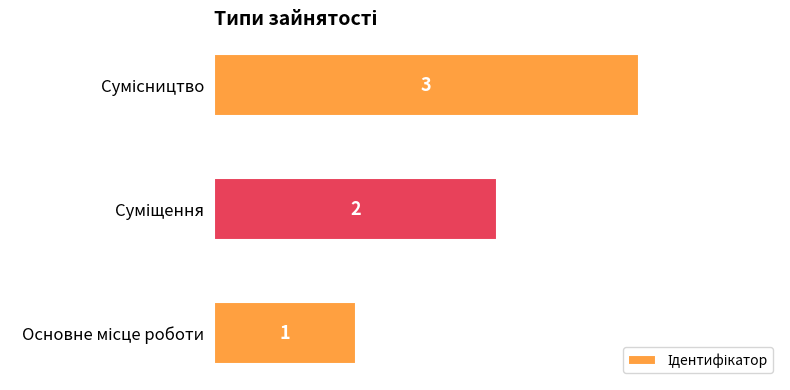

What is the greatest value displayed?

3